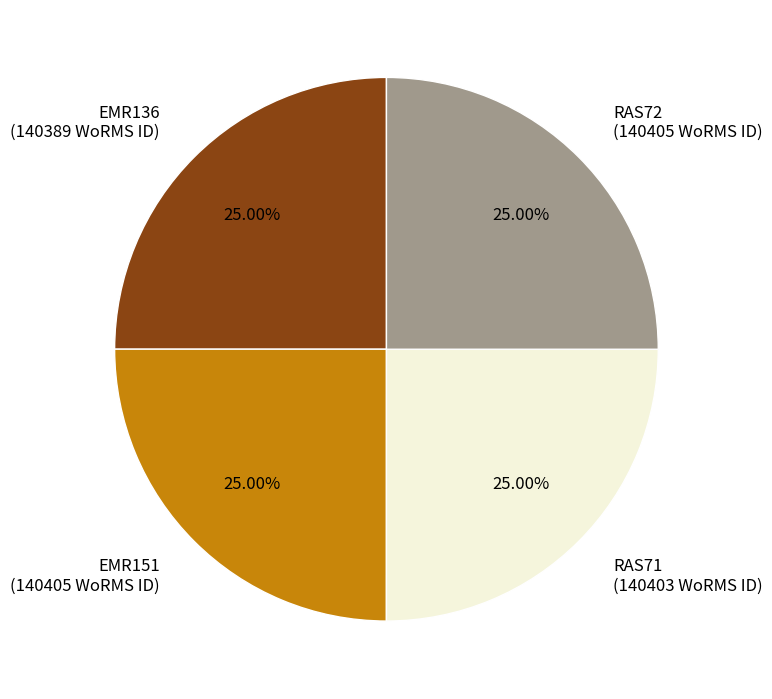

To the nearest percent, what is the average slice percentage?

25%